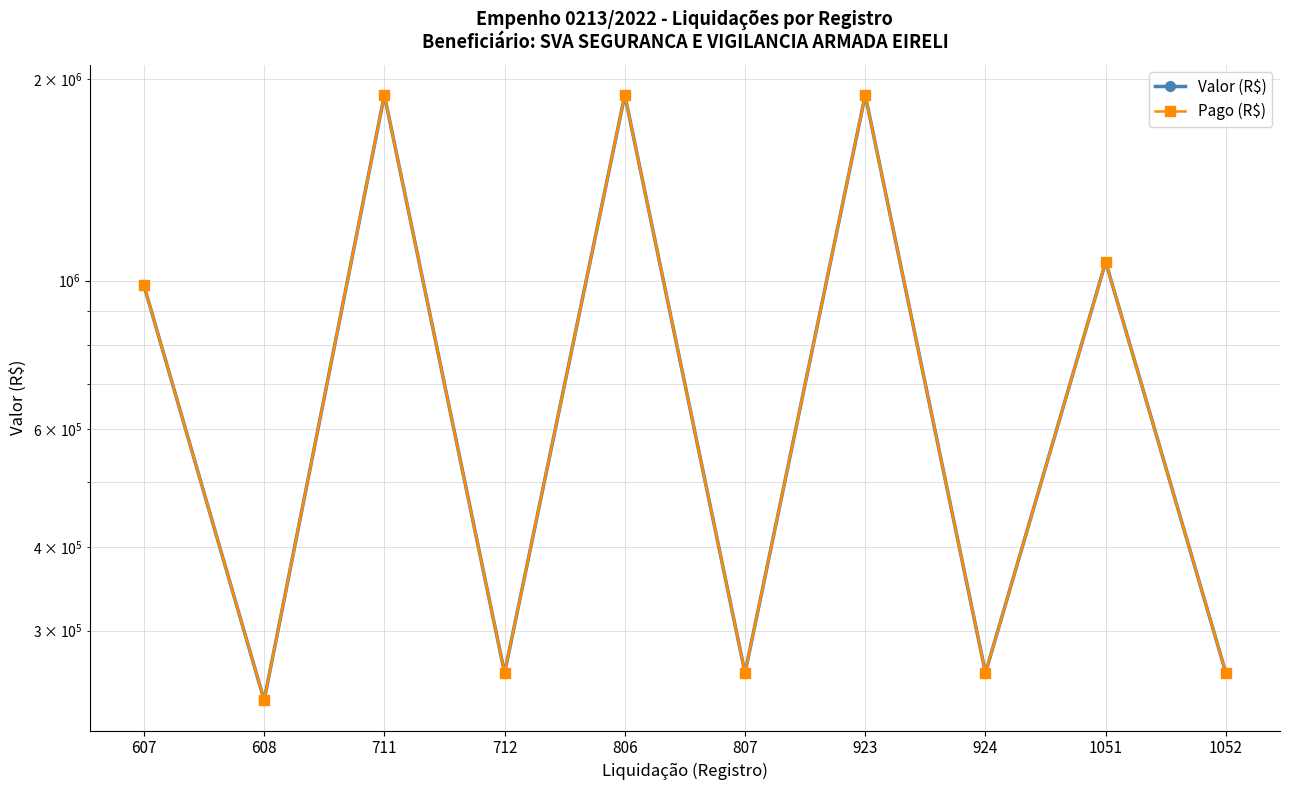

Between 1051 and 806, which is larger?

806